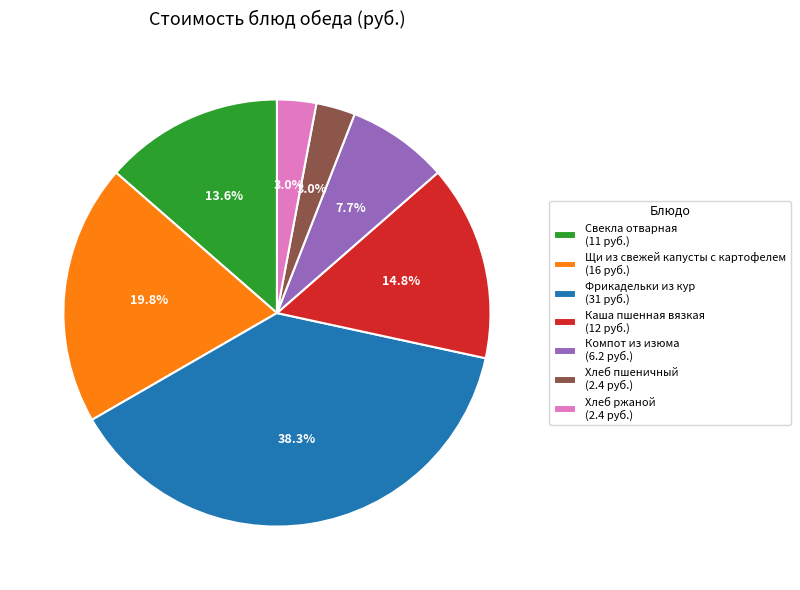

True or false: Хлеб пшеничный accounts for 3% of the total.

True